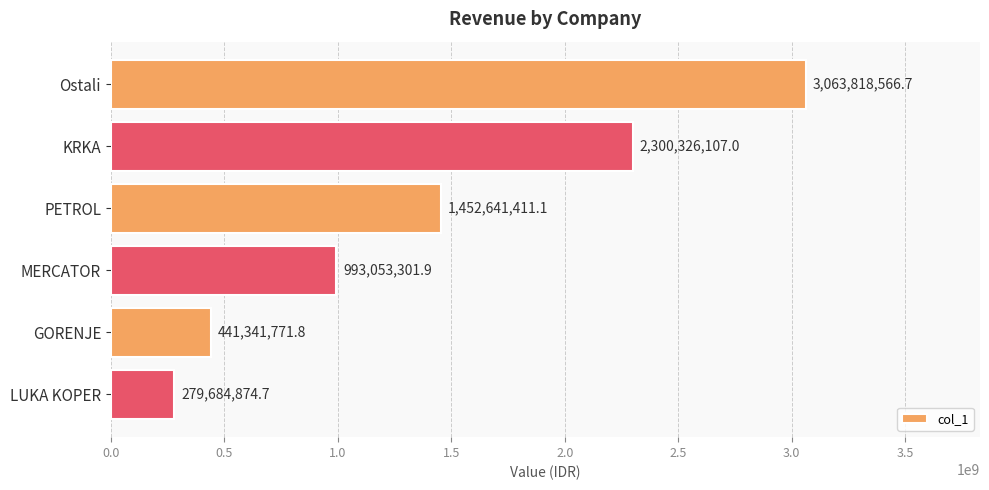

Reading top to bottom, extract all data points from this chart.

3063818566.7	2300326107.0	1452641411.1	993053301.9	441341771.8	279684874.7